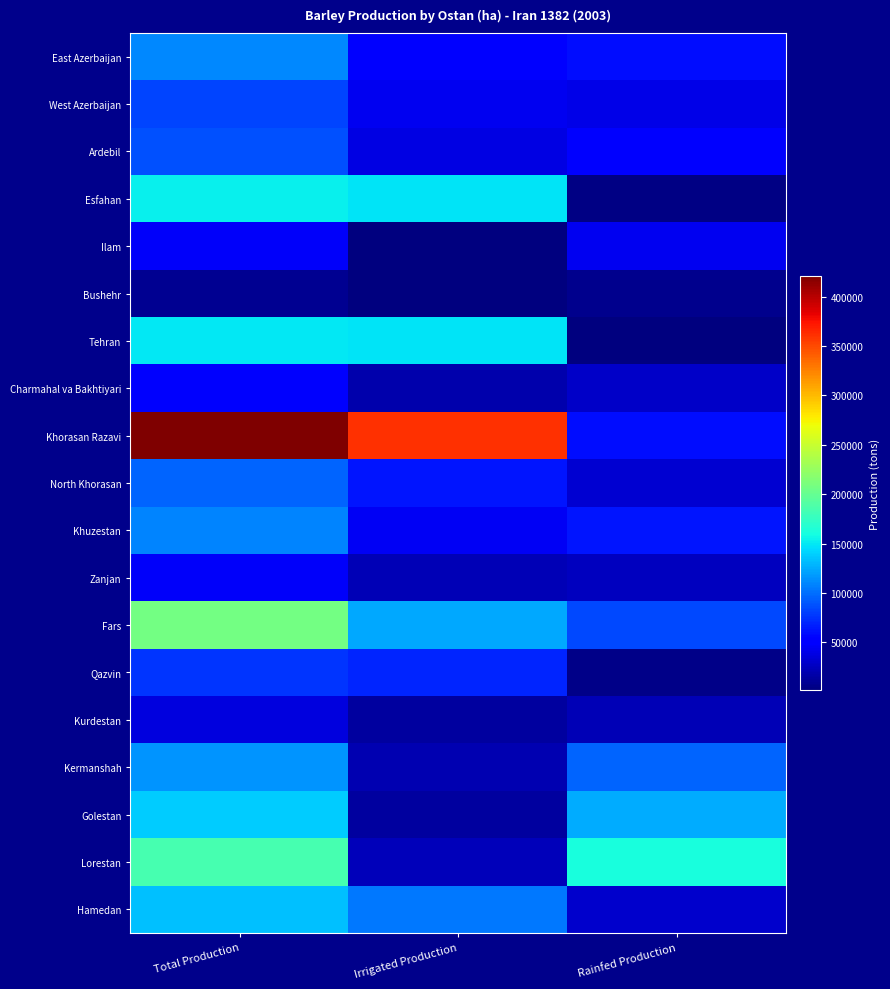

Which series has the largest range (max minus min)?

Khorasan Razavi